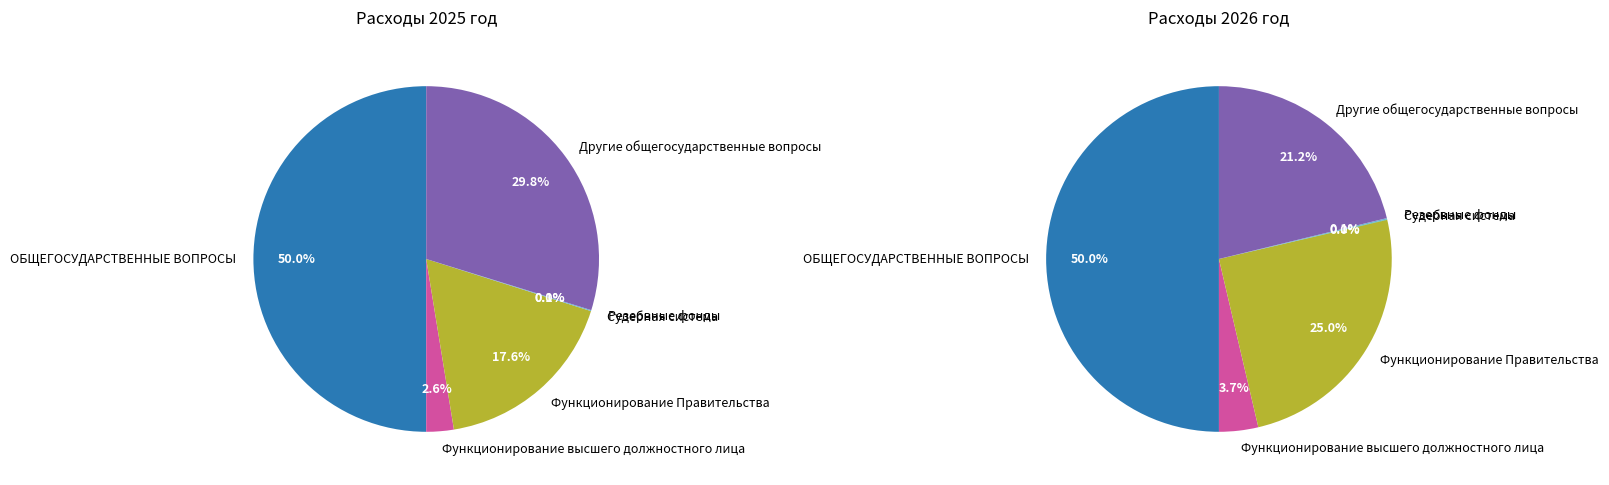

What percentage is the Функционирование высшего должностного лица slice, to the nearest percent?

3%